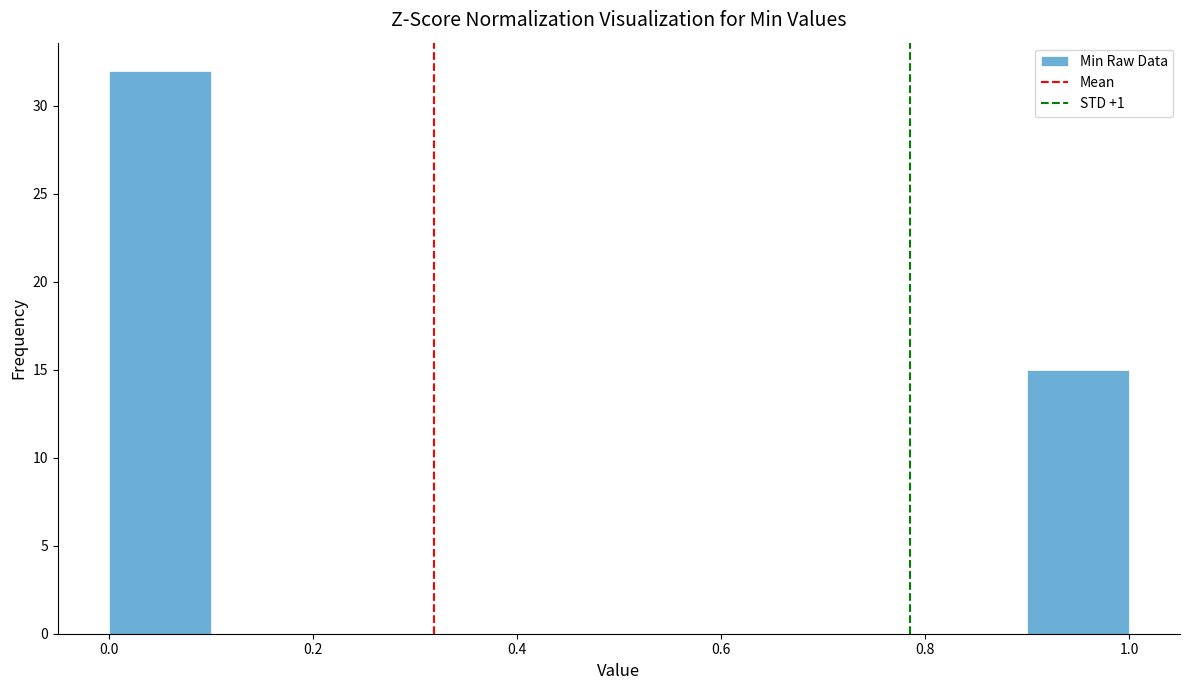

Which range on the x-axis has the tallest bar?

0.0 to 0.1